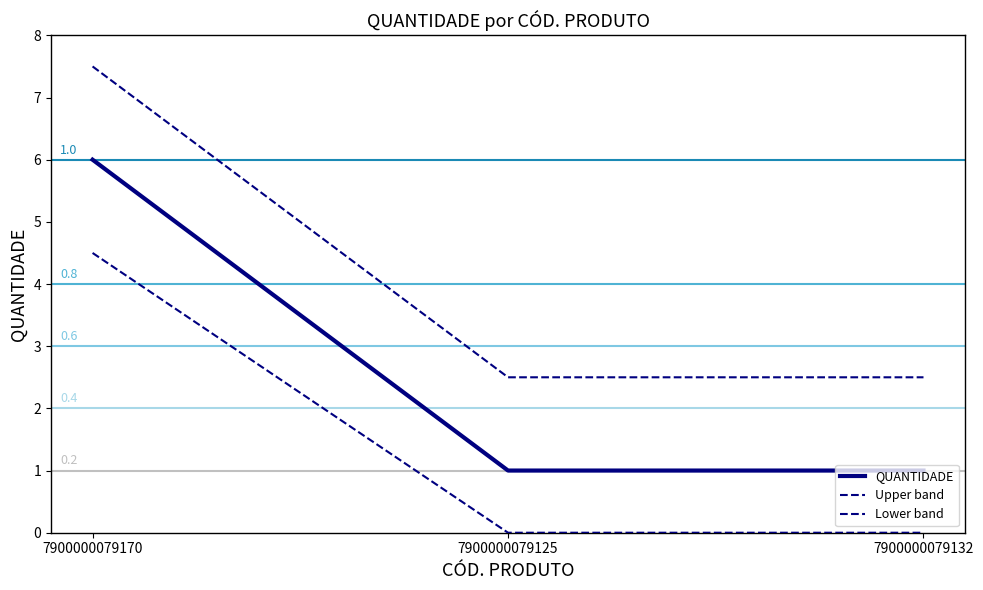

What is the spread (max minus min) of values at 7900000079125?

2.5